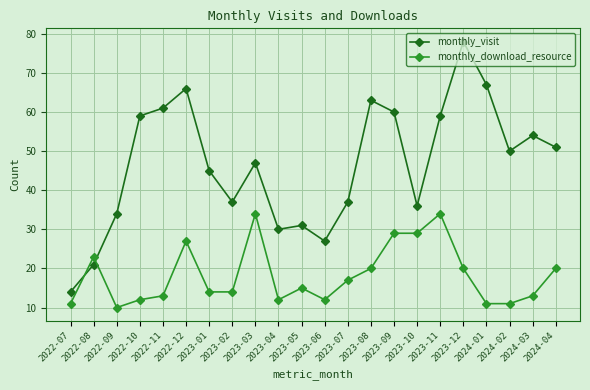

True or false: monthly_download_resource has more than 1 points higher than both neighbors.

True